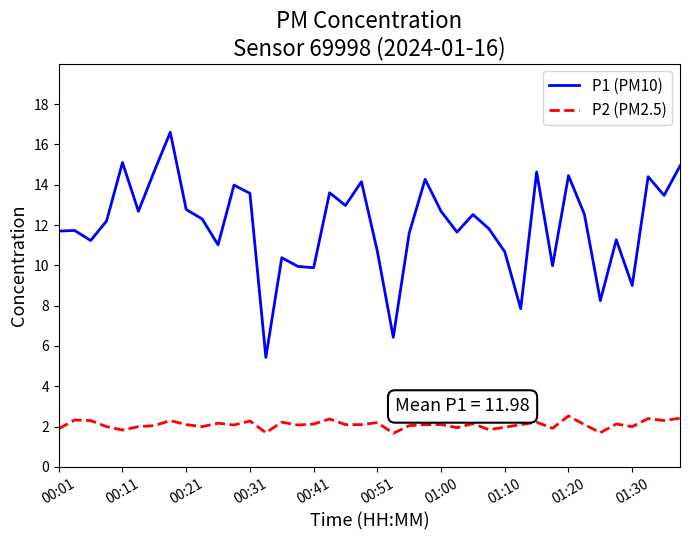

Which series has the largest range (max minus min)?

P1 (PM10)